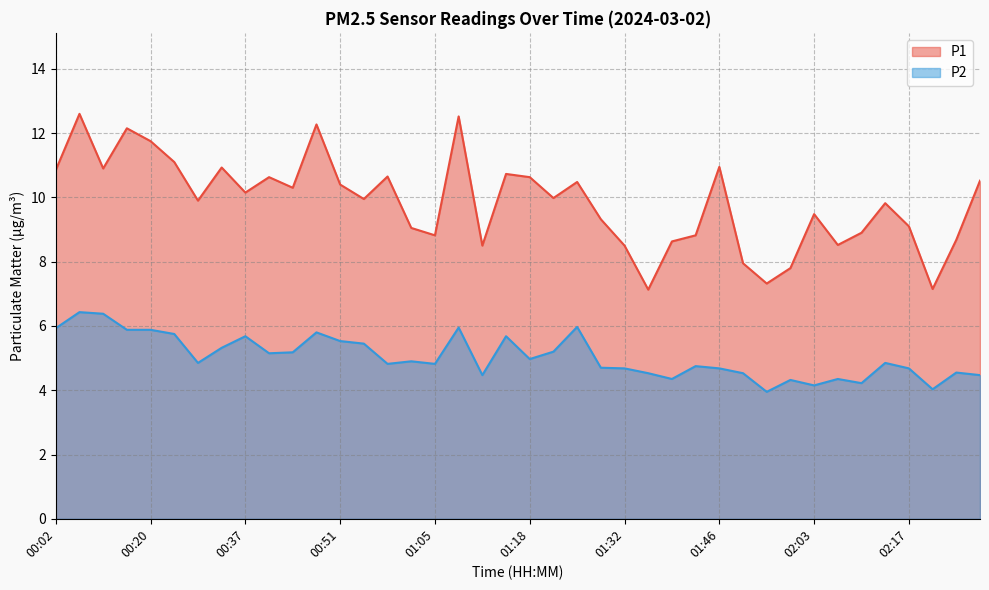

Rank the series by their maximum value, from highest to lowest.

P1, P2